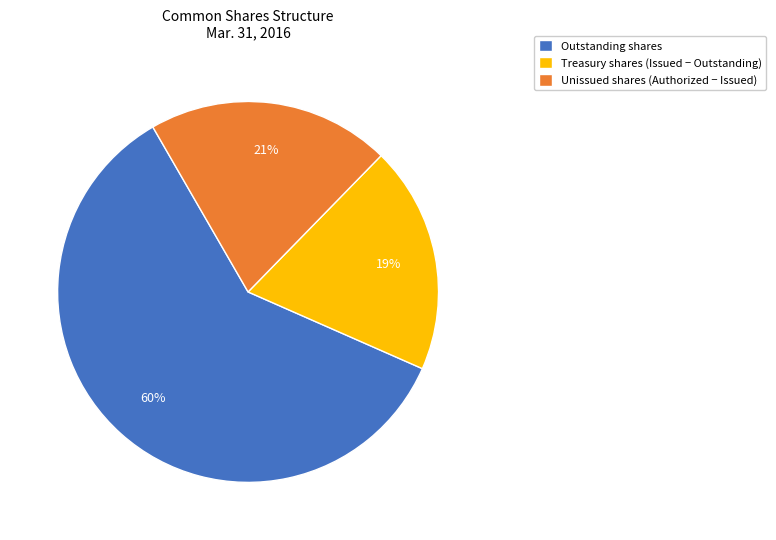

To the nearest percent, what percentage of the pie is Treasury shares (Issued − Outstanding)?

19%